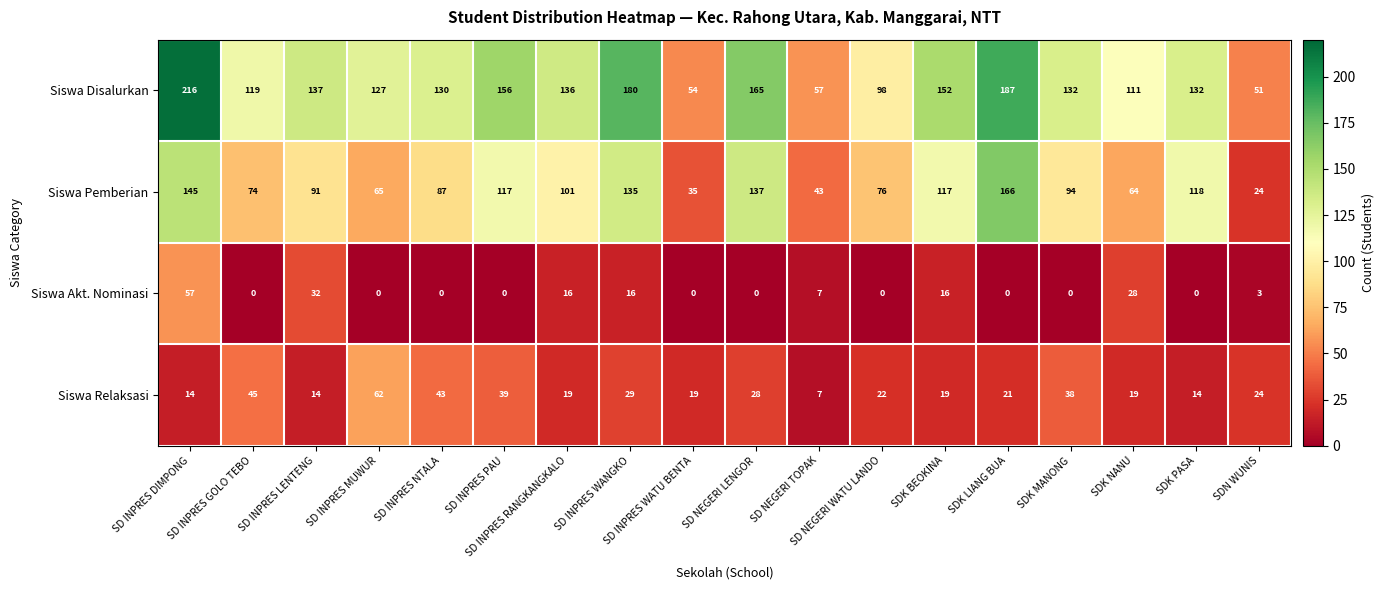

Which series changed the most between SD INPRES RANGKANGKALO and SD NEGERI LENGOR?

Siswa Pemberian